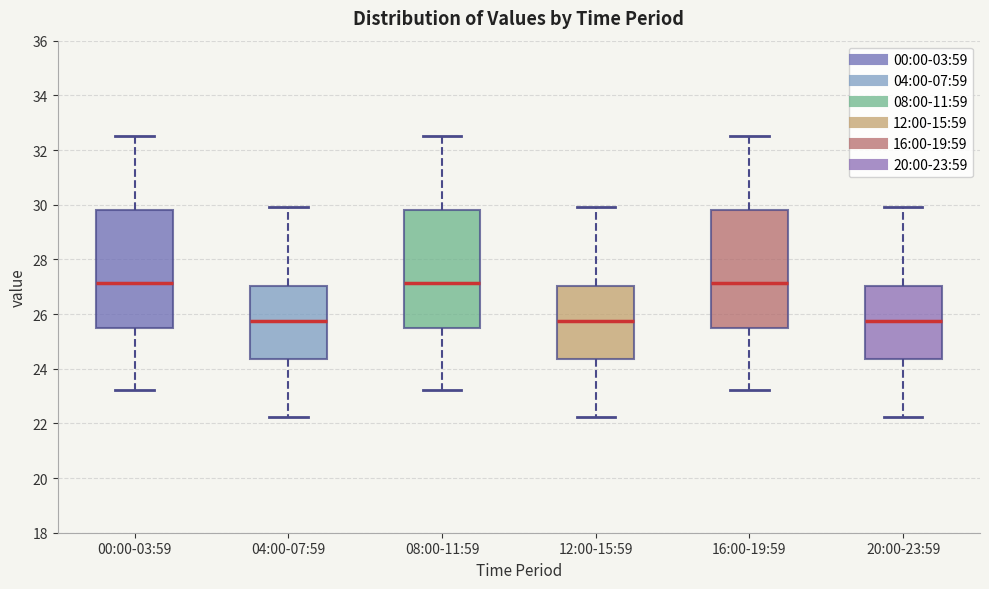

Reading left to right, read every box against the y-axis: the position of its median line, the range the box covers, and the ends of its whiskers. The values are not printed on the chart, so give them approximately, as read against the axis.

00:00-03:59: median 27.2, box 25.4 to 29.8, whiskers 23.2 to 32.6
04:00-07:59: median 25.8, box 24.4 to 27.0, whiskers 22.2 to 30.0
08:00-11:59: median 27.2, box 25.4 to 29.8, whiskers 23.2 to 32.6
12:00-15:59: median 25.8, box 24.4 to 27.0, whiskers 22.2 to 30.0
16:00-19:59: median 27.2, box 25.4 to 29.8, whiskers 23.2 to 32.6
20:00-23:59: median 25.8, box 24.4 to 27.0, whiskers 22.2 to 30.0